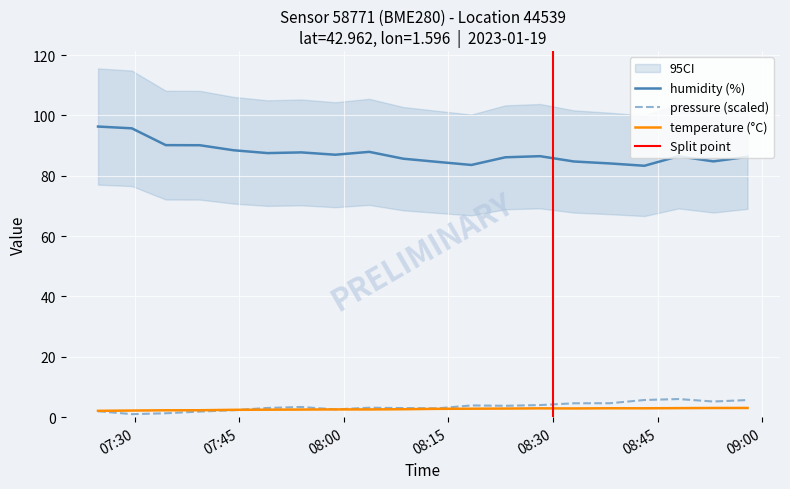

True or false: temperature (°C) and humidity (%) cross at least once.

False